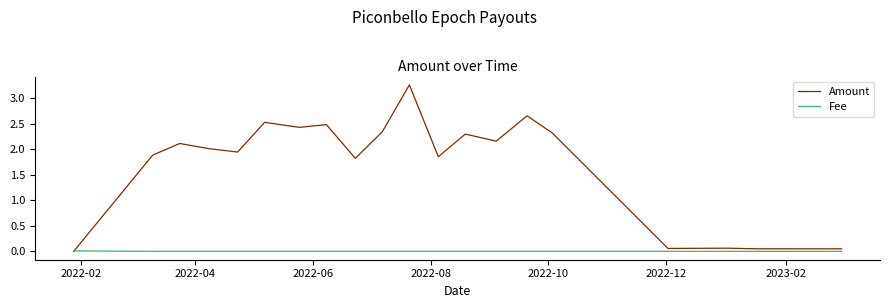

Which series has the largest total across all categories?

Amount